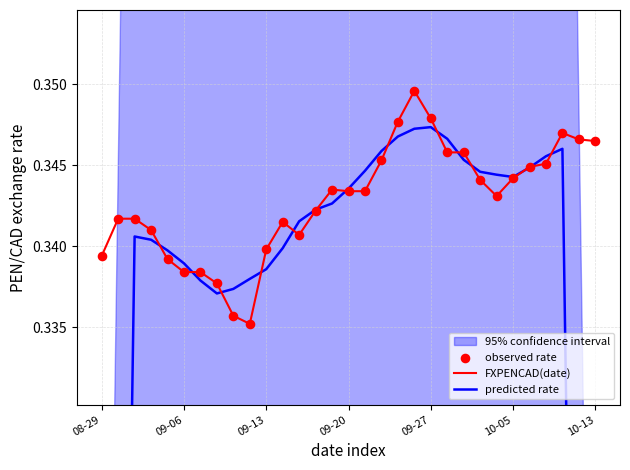

Which series reaches the maximum Y coordinate?

FXPENCAD(date)